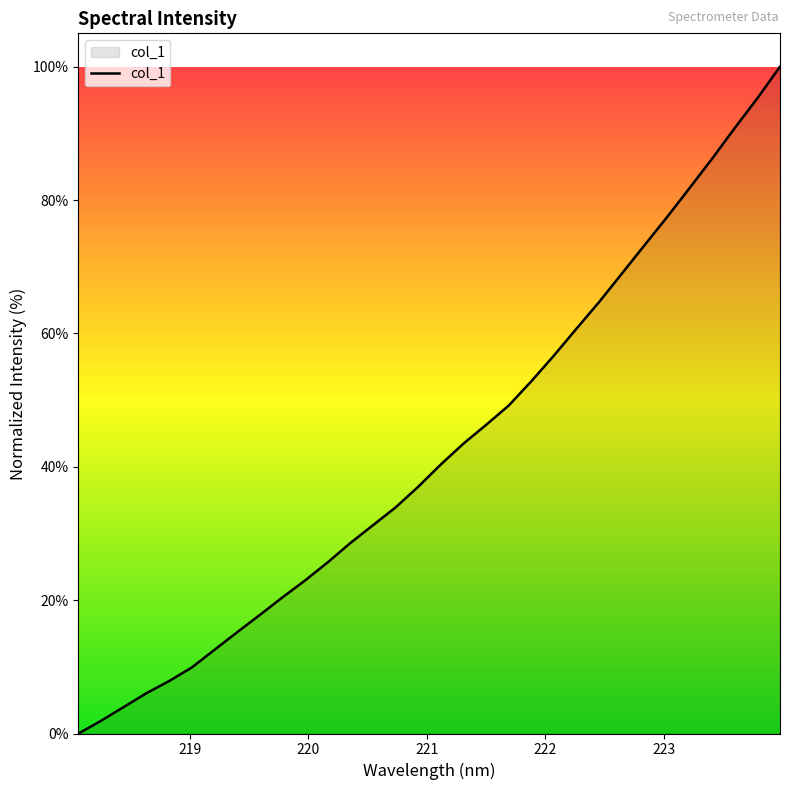

What is the maximum value shown in the chart?

100.0